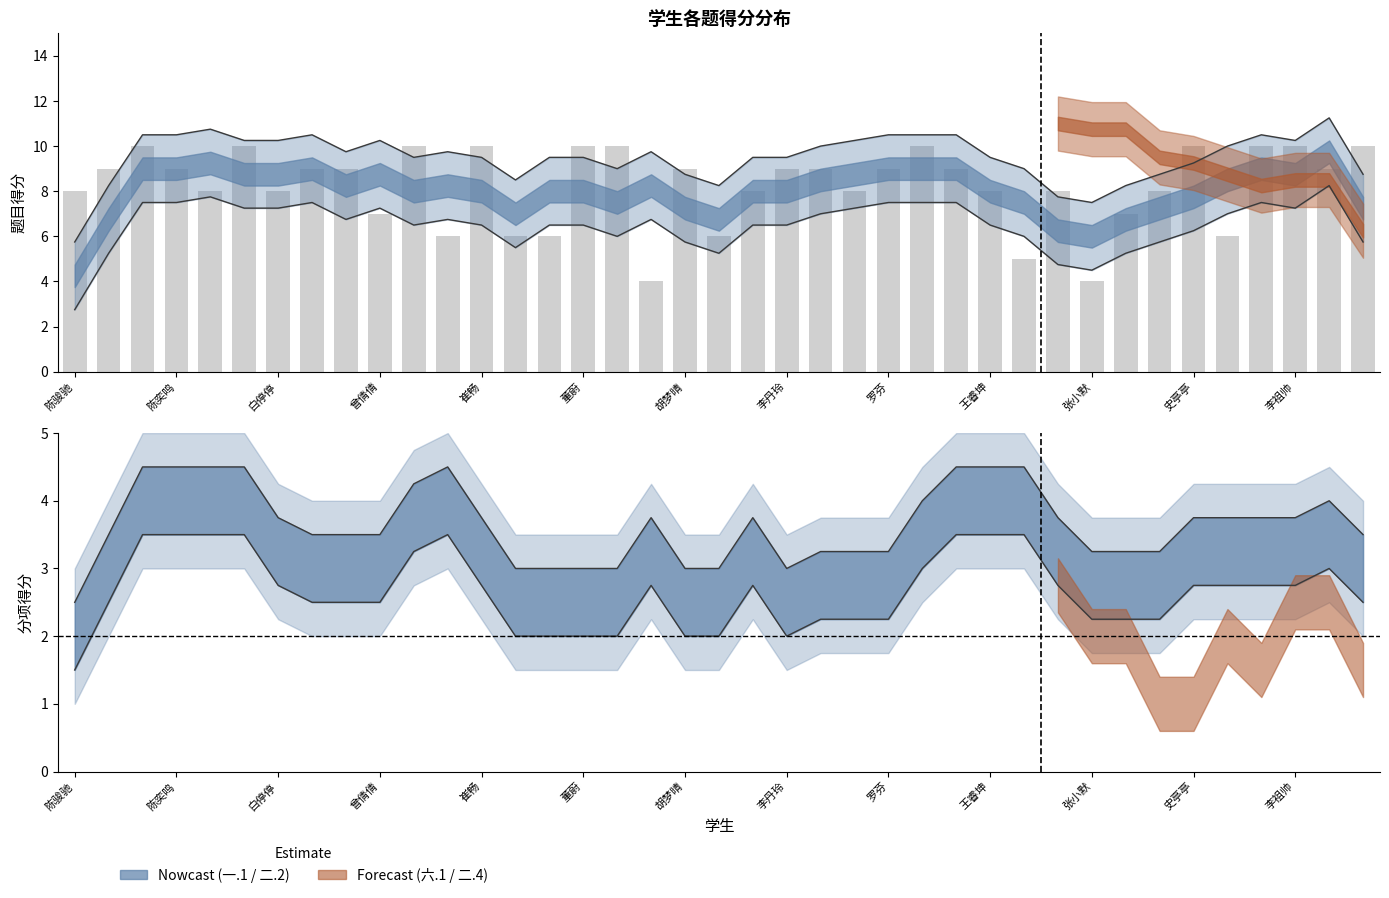

What is the value of the 9th bar from the left?

9